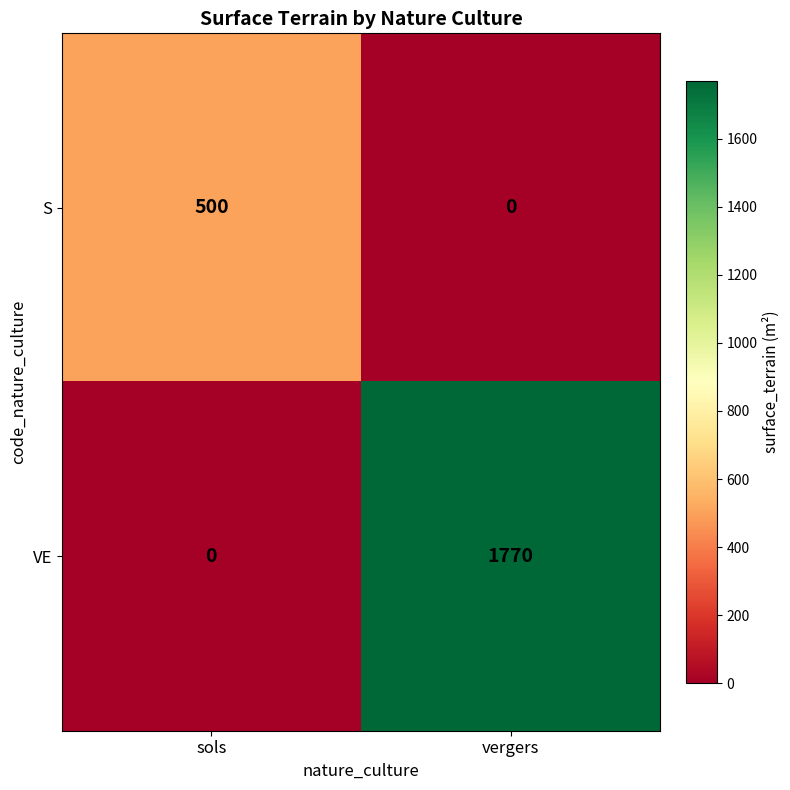

Reading left to right, what are all the values shown in this chart?

S: sols=500	vergers=0
VE: sols=0	vergers=1770